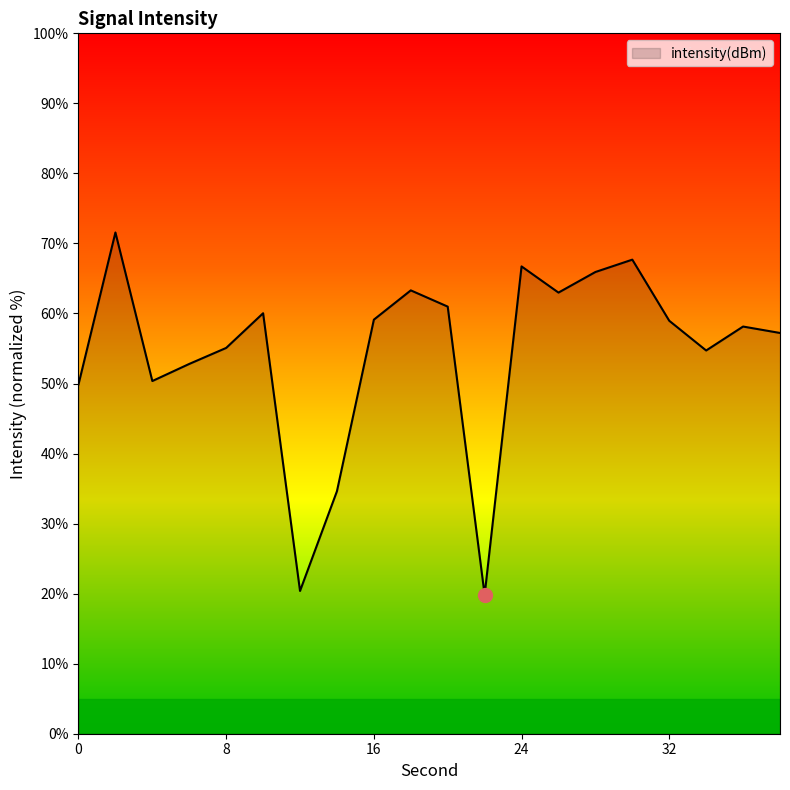

Does the chart display data point markers on the line(s)?

No